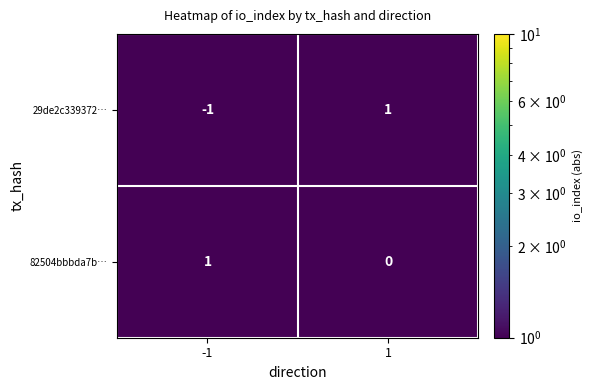

Reading right to left, extract all data points from this chart.

29de2c339372…: 1	-1
82504bbbda7b…: 0	1